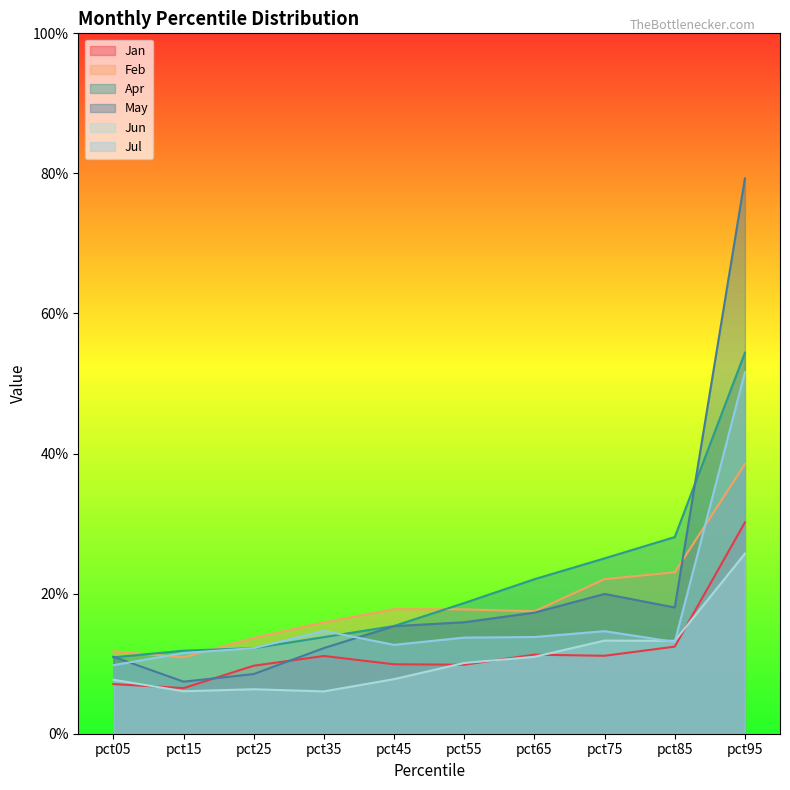

How many lines are shown in the chart?

6